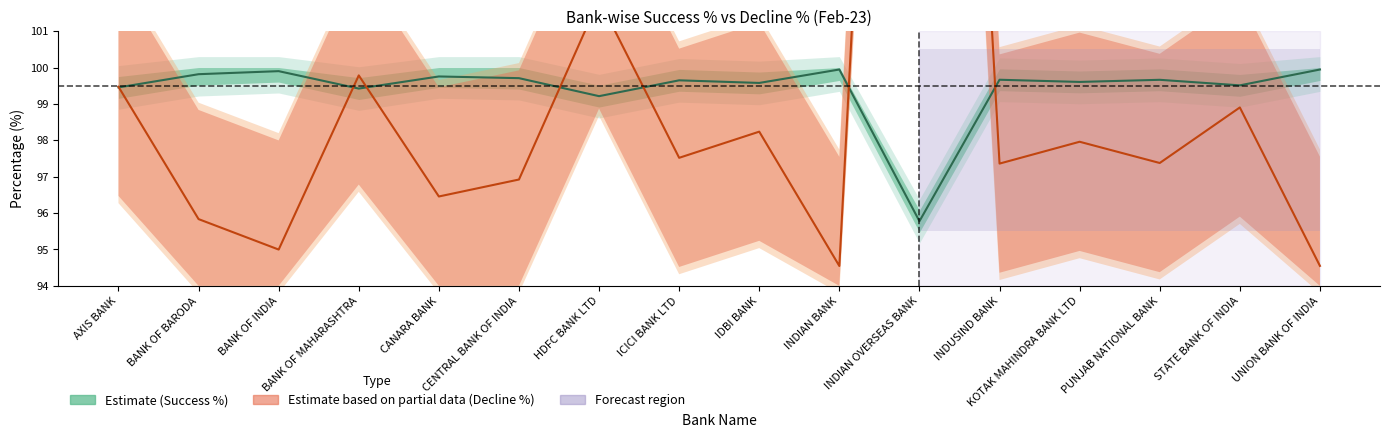

What is the difference between the maximum and minimum values in the Estimate based on partial data (Decline %×10+94) series?

41.7